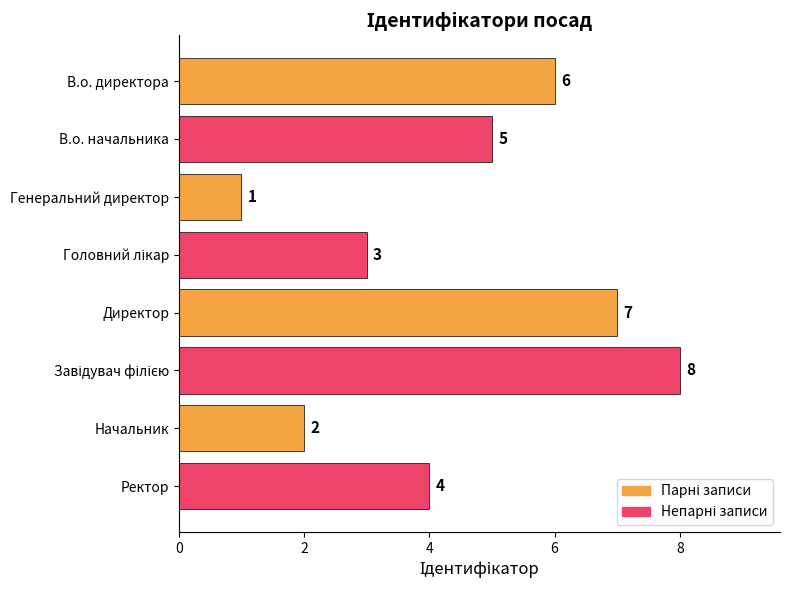

The chart shows a value of 11 at Директор. True or false?

False